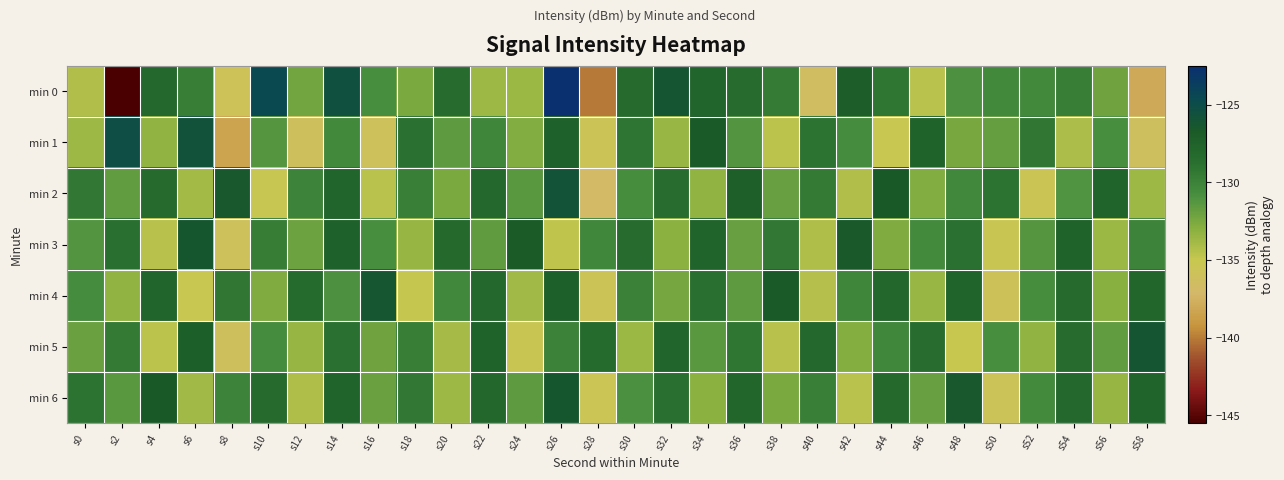

Reading left to right, list all the values displayed in this chart.

min 0: s0=-134.3	s2=-145.5	s4=-128.1	s6=-129.8	s8=-135.8	s10=-124.6	s12=-132.3	s14=-125.5	s16=-130.9	s18=-132.5	s20=-128.5	s22=-133.7	s24=-133.6	s26=-122.5	s28=-140.0	s30=-128.3	s32=-126.2	s34=-127.8	s36=-128.5	s38=-129.5	s40=-136.5	s42=-127.0	s44=-129.2	s46=-134.6	s48=-131.0	s50=-130.4	s52=-130.5	s54=-129.8	s56=-132.2	s58=-138.0
min 1: s0=-133.7	s2=-125.2	s4=-133.3	s6=-125.7	s8=-138.3	s10=-131.3	s12=-136.0	s14=-130.4	s16=-135.9	s18=-128.8	s20=-131.5	s22=-130.2	s24=-132.8	s26=-127.4	s28=-135.6	s30=-129.1	s32=-133.5	s34=-126.8	s36=-131.2	s38=-134.7	s40=-128.9	s42=-130.6	s44=-135.1	s46=-127.5	s48=-132.4	s50=-131.8	s52=-129.3	s54=-134.1	s56=-130.8	s58=-136.2
min 2: s0=-129.4	s2=-131.7	s4=-128.3	s6=-133.9	s8=-126.5	s10=-135.2	s12=-130.1	s14=-127.8	s16=-134.6	s18=-129.8	s20=-132.5	s22=-128.1	s24=-131.4	s26=-125.9	s28=-136.8	s30=-130.7	s32=-128.6	s34=-133.2	s36=-127.1	s38=-131.9	s40=-129.5	s42=-134.3	s44=-126.7	s46=-132.8	s48=-130.4	s50=-128.9	s52=-135.5	s54=-131.1	s56=-127.6	s58=-133.7
min 3: s0=-131.2	s2=-128.7	s4=-134.5	s6=-126.3	s8=-135.9	s10=-129.6	s12=-132.1	s14=-127.4	s16=-130.8	s18=-133.4	s20=-128.2	s22=-131.6	s24=-126.9	s26=-134.8	s28=-130.3	s30=-128.5	s32=-133.1	s34=-127.7	s36=-131.9	s38=-129.4	s40=-134.2	s42=-126.6	s44=-132.7	s46=-130.5	s48=-128.8	s50=-135.3	s52=-131.3	s54=-127.5	s56=-133.6	s58=-130.1
min 4: s0=-130.6	s2=-133.2	s4=-127.8	s6=-135.1	s8=-129.3	s10=-132.7	s12=-128.4	s14=-131.0	s16=-126.2	s18=-134.9	s20=-130.4	s22=-128.1	s24=-133.8	s26=-127.3	s28=-135.6	s30=-129.9	s32=-132.3	s34=-128.7	s36=-131.5	s38=-126.8	s40=-134.4	s42=-130.2	s44=-128.0	s46=-133.5	s48=-127.6	s50=-135.8	s52=-130.7	s54=-128.3	s56=-133.0	s58=-127.9
min 5: s0=-132.0	s2=-129.5	s4=-134.7	s6=-127.2	s8=-136.1	s10=-130.6	s12=-133.4	s14=-128.8	s16=-132.2	s18=-129.7	s20=-134.0	s22=-127.5	s24=-135.3	s26=-130.0	s28=-128.4	s30=-133.6	s32=-127.8	s34=-131.4	s36=-129.2	s38=-134.5	s40=-128.1	s42=-132.9	s44=-130.3	s46=-128.6	s48=-135.0	s50=-130.8	s52=-133.2	s54=-128.5	s56=-131.7	s58=-126.1
min 6: s0=-128.9	s2=-131.4	s4=-126.7	s6=-133.8	s8=-130.1	s10=-128.3	s12=-134.2	s14=-127.6	s16=-132.0	s18=-129.4	s20=-133.7	s22=-128.0	s24=-131.5	s26=-126.3	s28=-135.4	s30=-130.9	s32=-128.7	s34=-133.1	s36=-127.9	s38=-132.5	s40=-129.8	s42=-134.6	s44=-128.2	s46=-131.9	s48=-126.5	s50=-135.7	s52=-130.5	s54=-128.1	s56=-133.4	s58=-127.7